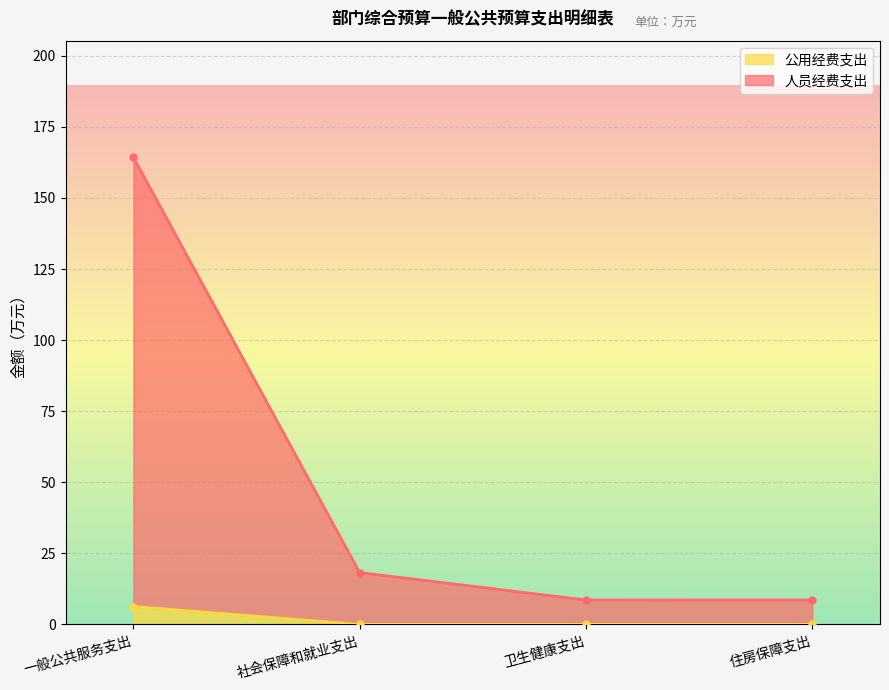

What is the label of the 3rd point from the left?

卫生健康支出